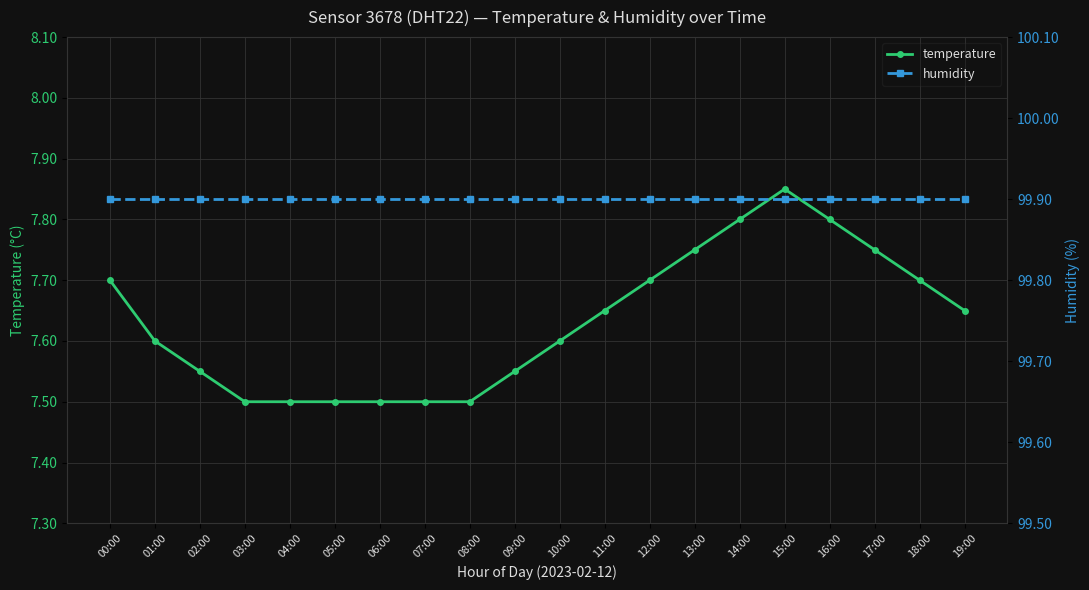

Count the number of data series in this chart.

2